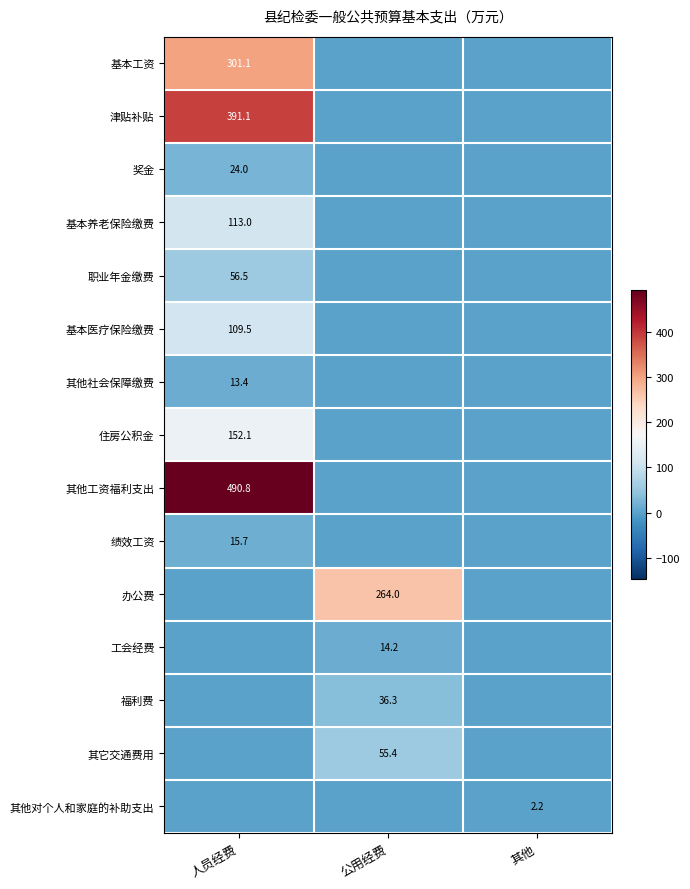

Which label corresponds to the largest value in the chart?

人员经费